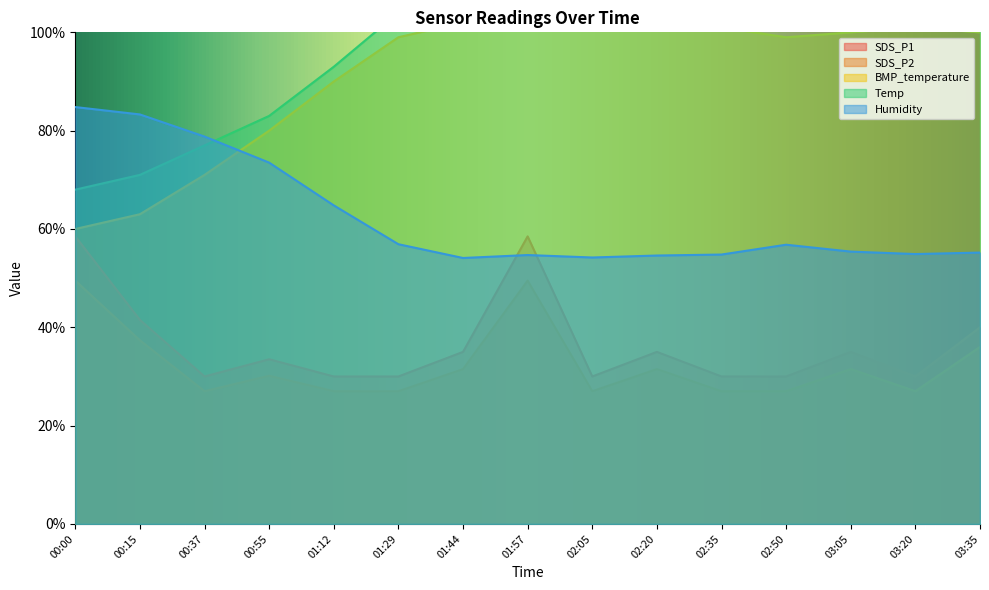

What position from the right is 03:20?

2